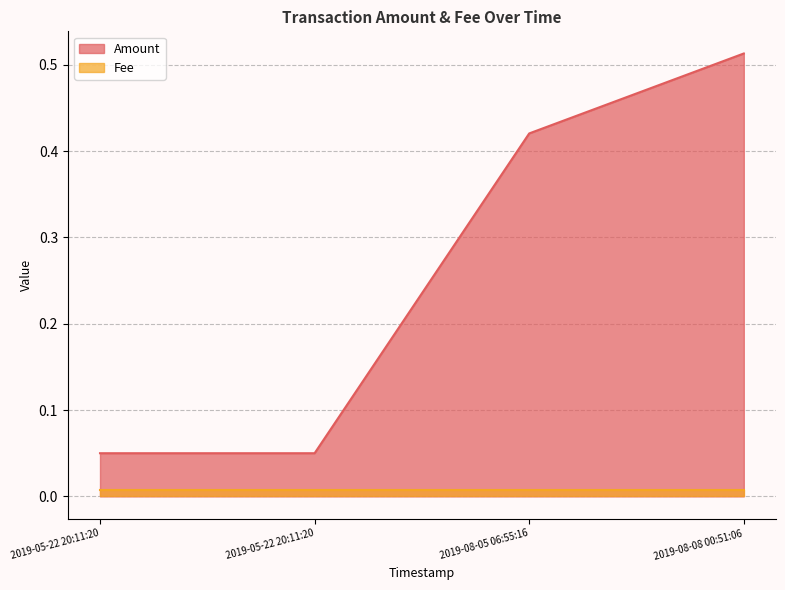

How many values are between 0 and 1?

4